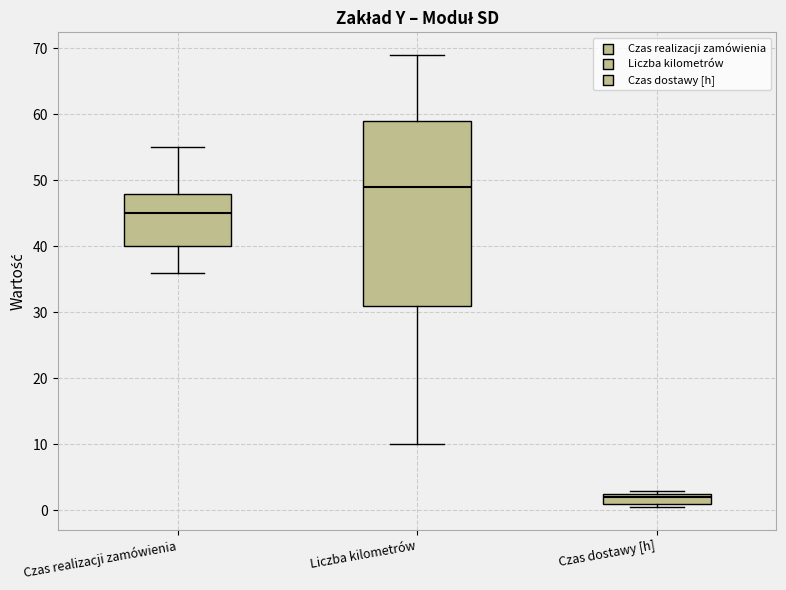

Reading left to right, transcribe this box plot: for each box, give where its median line is, the range the box spans, and where its two whiskers end, as read against the y-axis. The values are not printed on the chart, so give them approximately, as read against the axis.

Czas realizacji zamówienia: median 45, box 40 to 48, whiskers 36 to 55
Liczba kilometrów: median 49, box 31 to 59, whiskers 10 to 69
Czas dostawy [h]: median 2, box 1 to 3, whiskers 1 (just below the box's lower edge) to 3 (just above the box's upper edge)